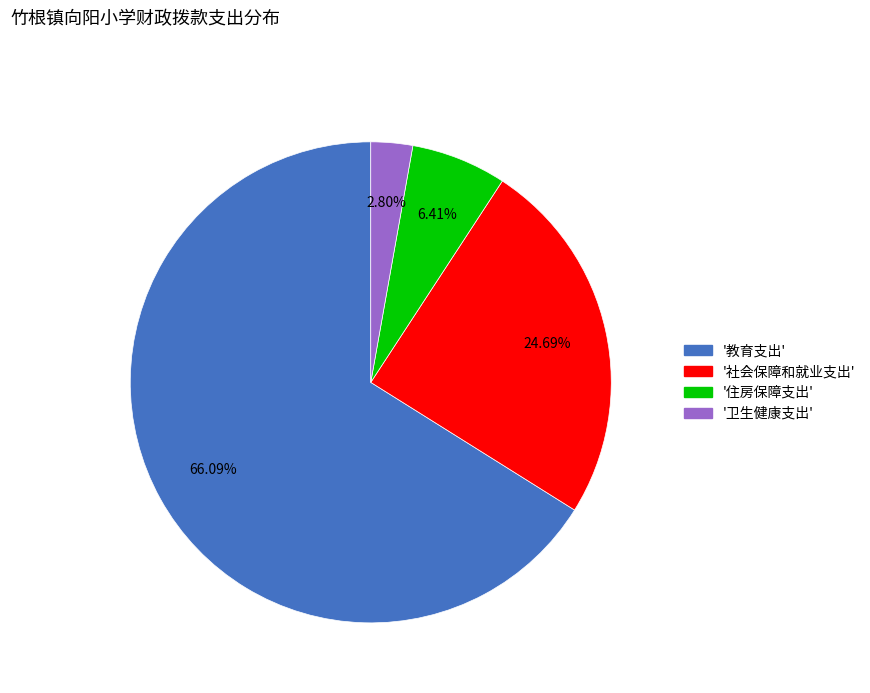

Does any single category account for the majority?

Yes